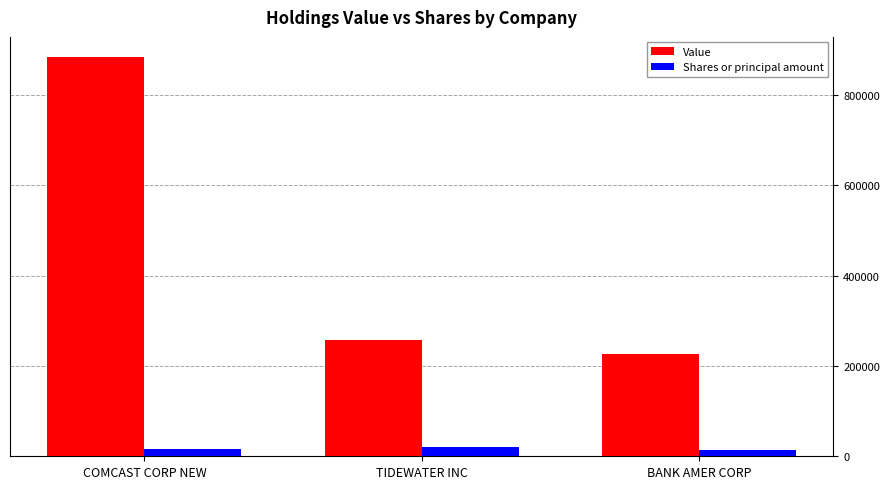

At which category is the sum across all series the highest?

COMCAST CORP NEW